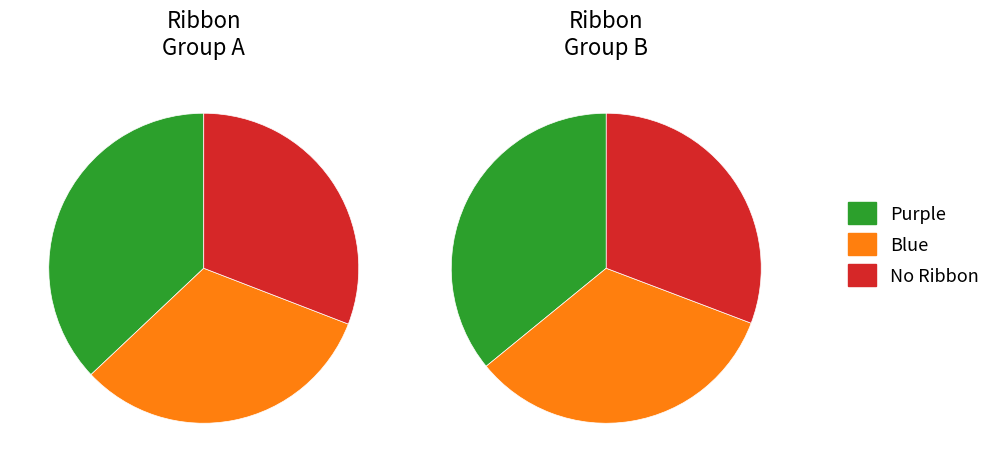

How many segments does this pie chart have?

3